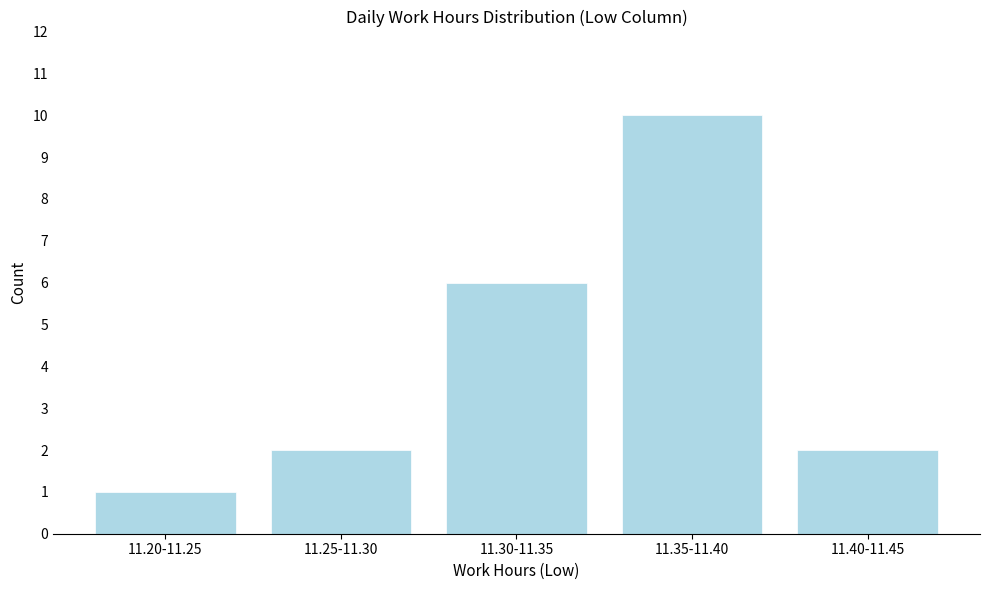

Reading left to right, list all the values displayed in this chart.

1	2	6	10	2